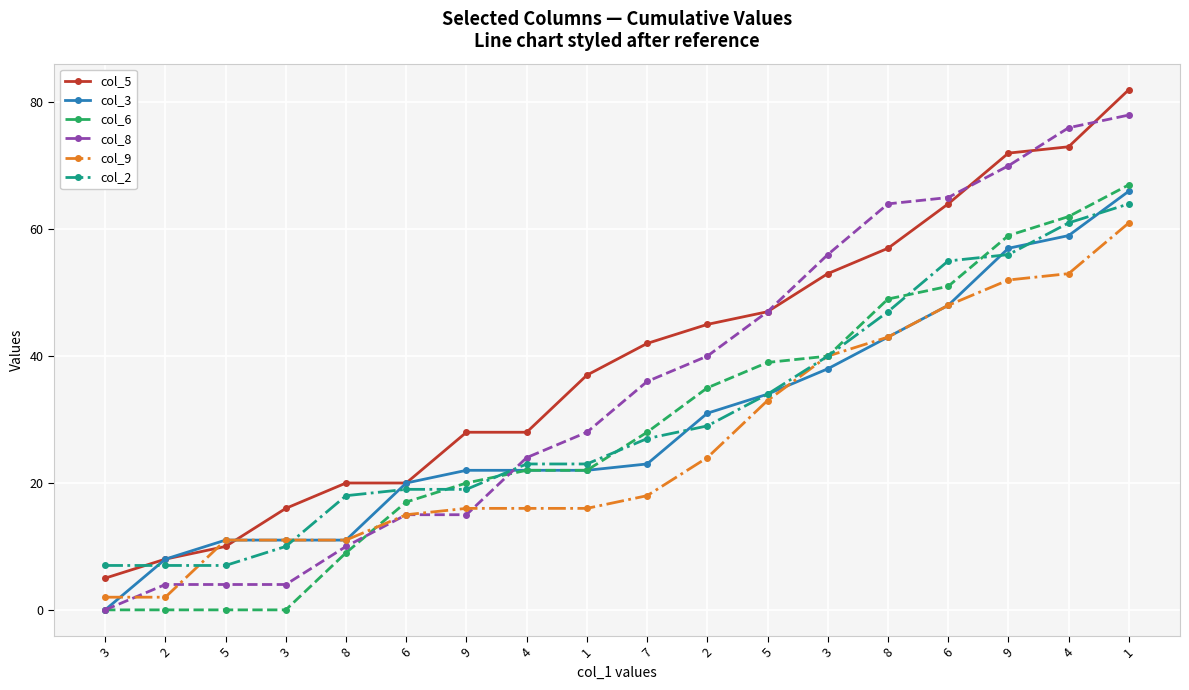

Rank the series at 1 from highest to lowest value.

col_5, col_8, col_2, col_3, col_6, col_9